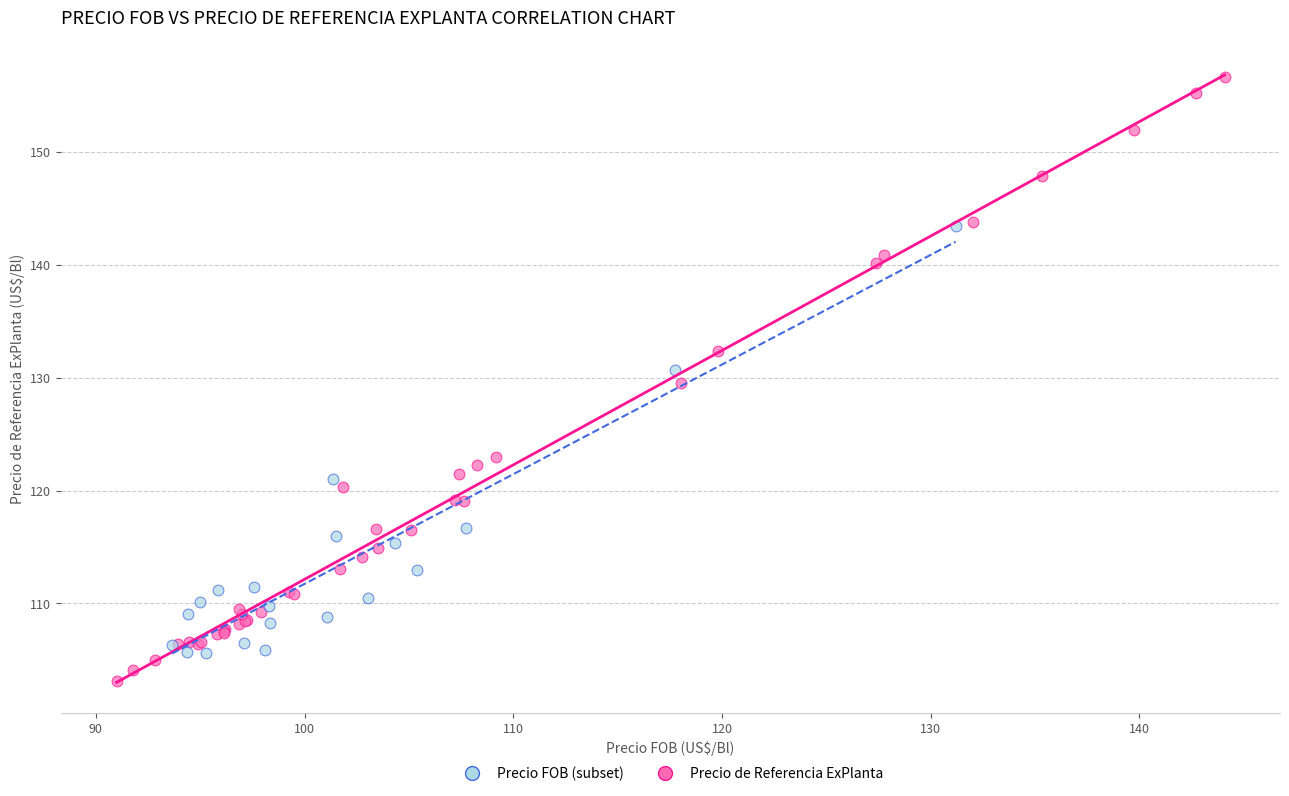

Which series reaches the minimum Y coordinate?

Precio de Referencia ExPlanta